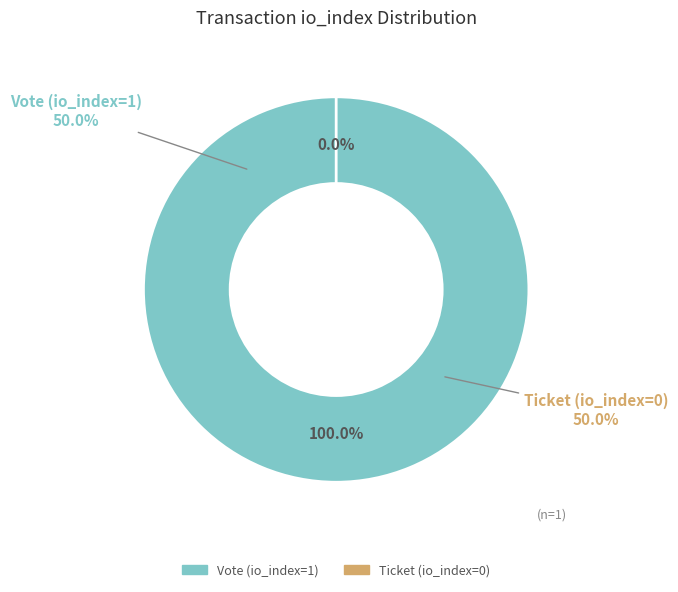

Which slice is the largest?

Vote (io_index=1)